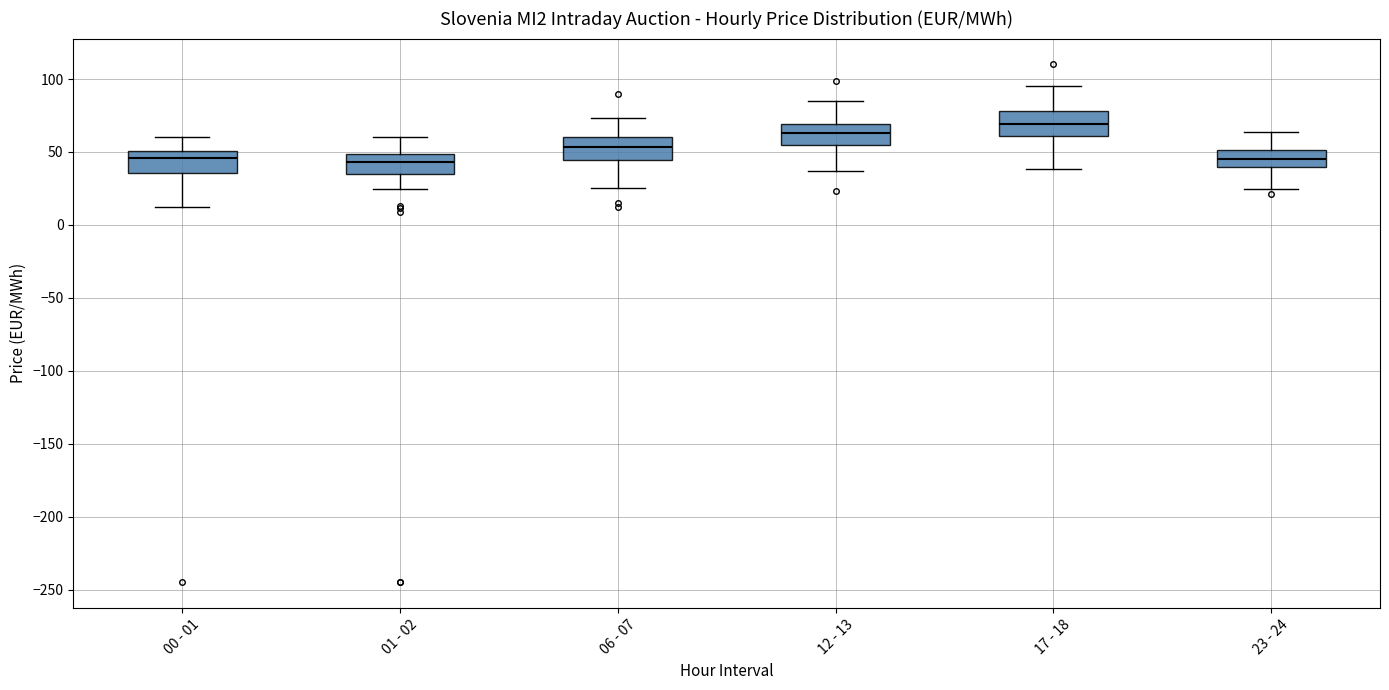

Reading left to right, read every box against the y-axis: the position of its median line, the range the box covers, and the ends of its whiskers. The values are not printed on the chart, so give them approximately, as read against the axis.

00 - 01: median 45, box 35 to 50, whiskers 15 to 60
01 - 02: median 45, box 35 to 50, whiskers 25 to 60
06 - 07: median 55, box 45 to 60, whiskers 25 to 75
12 - 13: median 65, box 55 to 70, whiskers 35 to 85
17 - 18: median 70, box 60 to 80, whiskers 40 to 95
23 - 24: median 45, box 40 to 50, whiskers 25 to 65